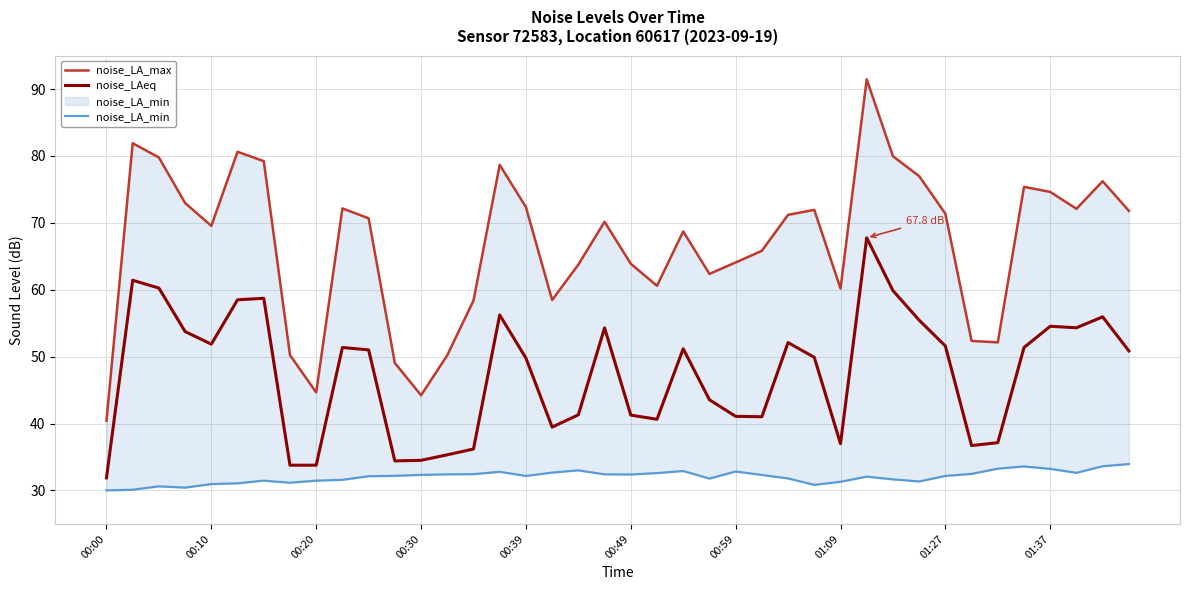

True or false: noise_LA_min and noise_LAeq intersect in this chart.

False